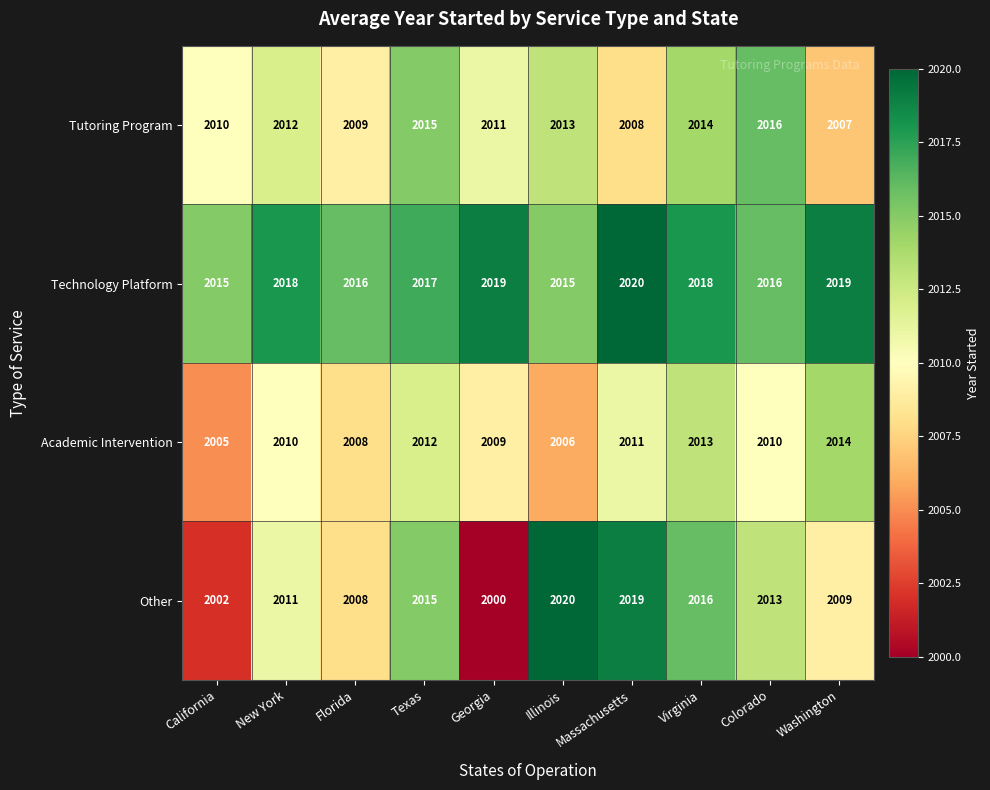

What is the average value of the Tutoring Program series?

2012